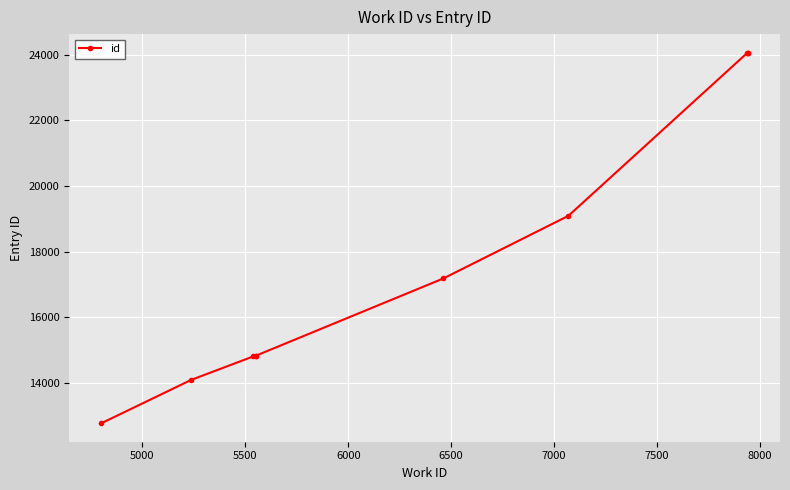

True or false: the data shows 39485 at 8500.

False